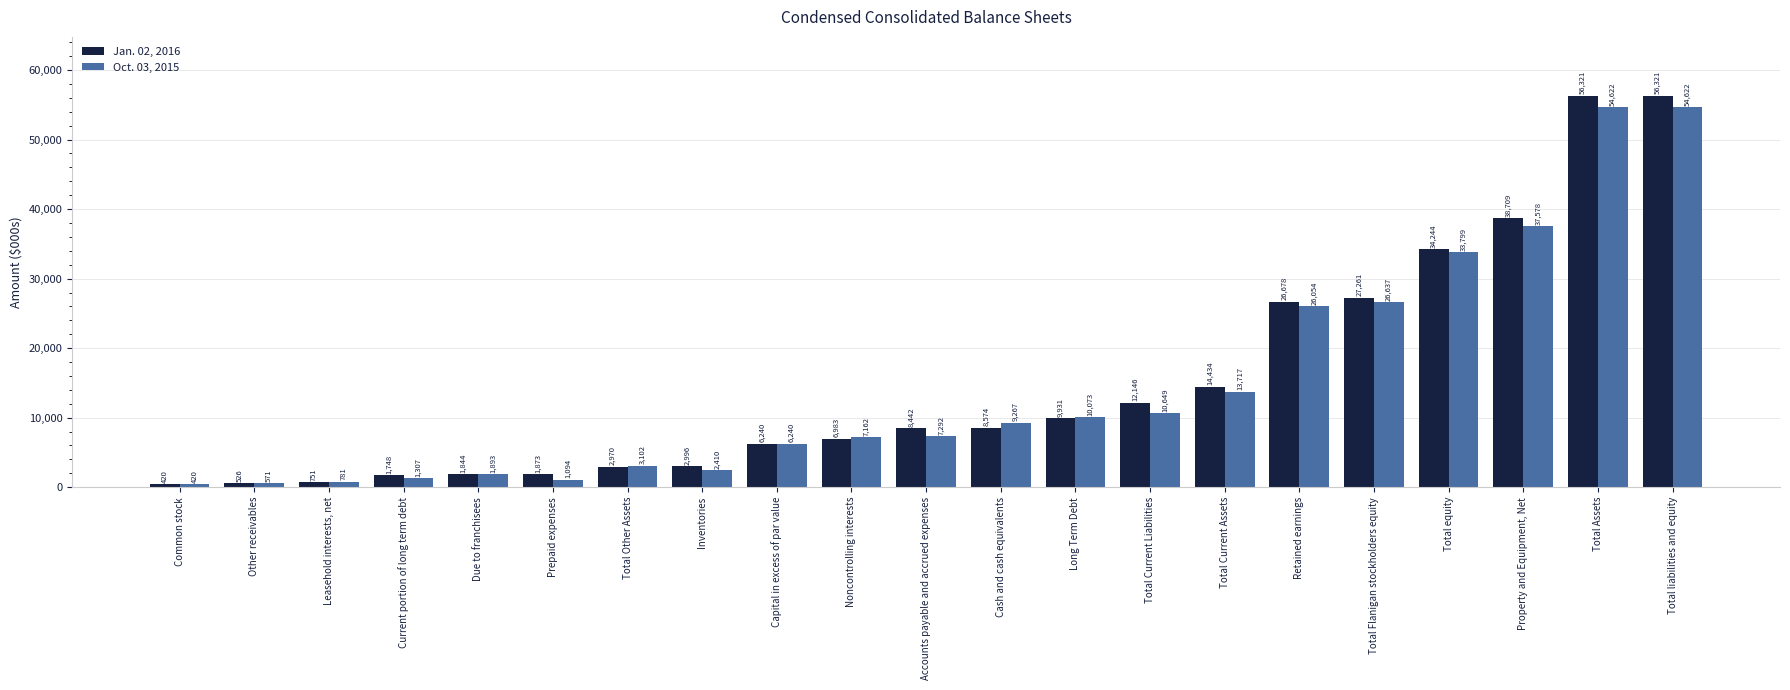

What is the spread (max minus min) of values at Accounts payable and accrued expenses?

1150